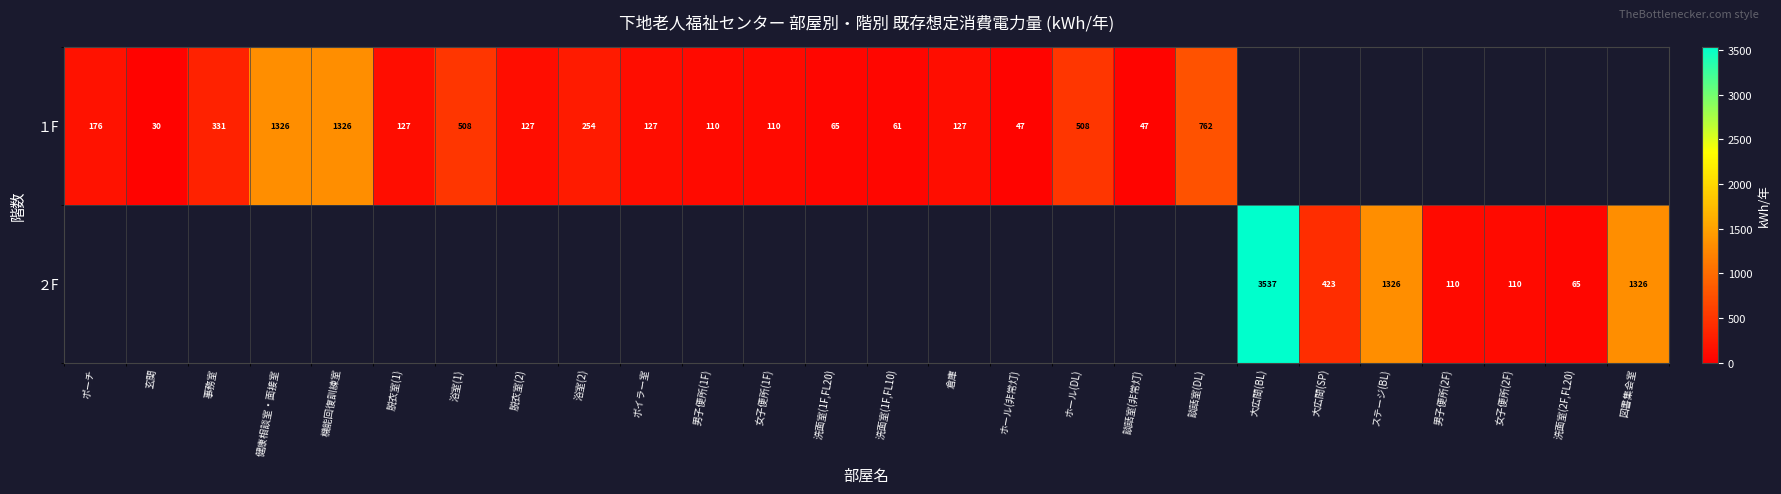

The ２F series shows 1326 at ステージ(BL). True or false?

True